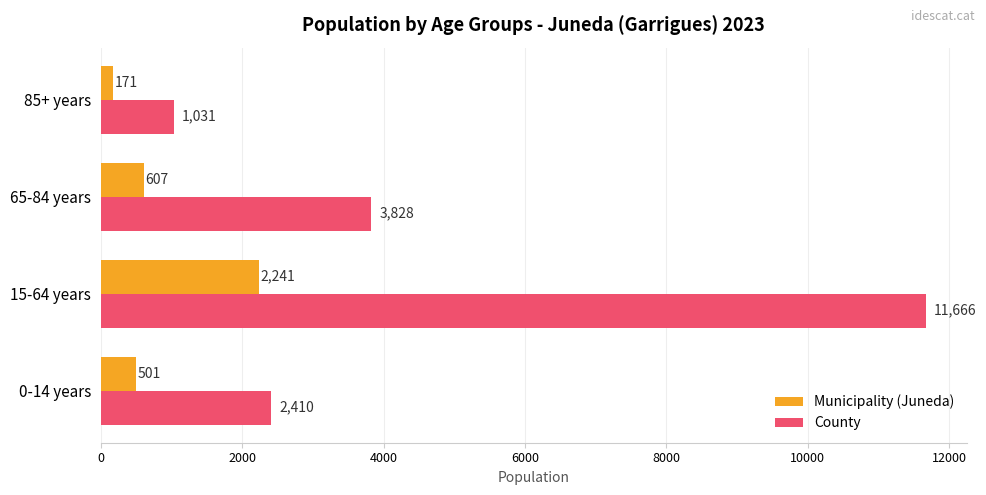

What is the difference between the maximum and second lowest values in the Municipality (Juneda) series?

1740